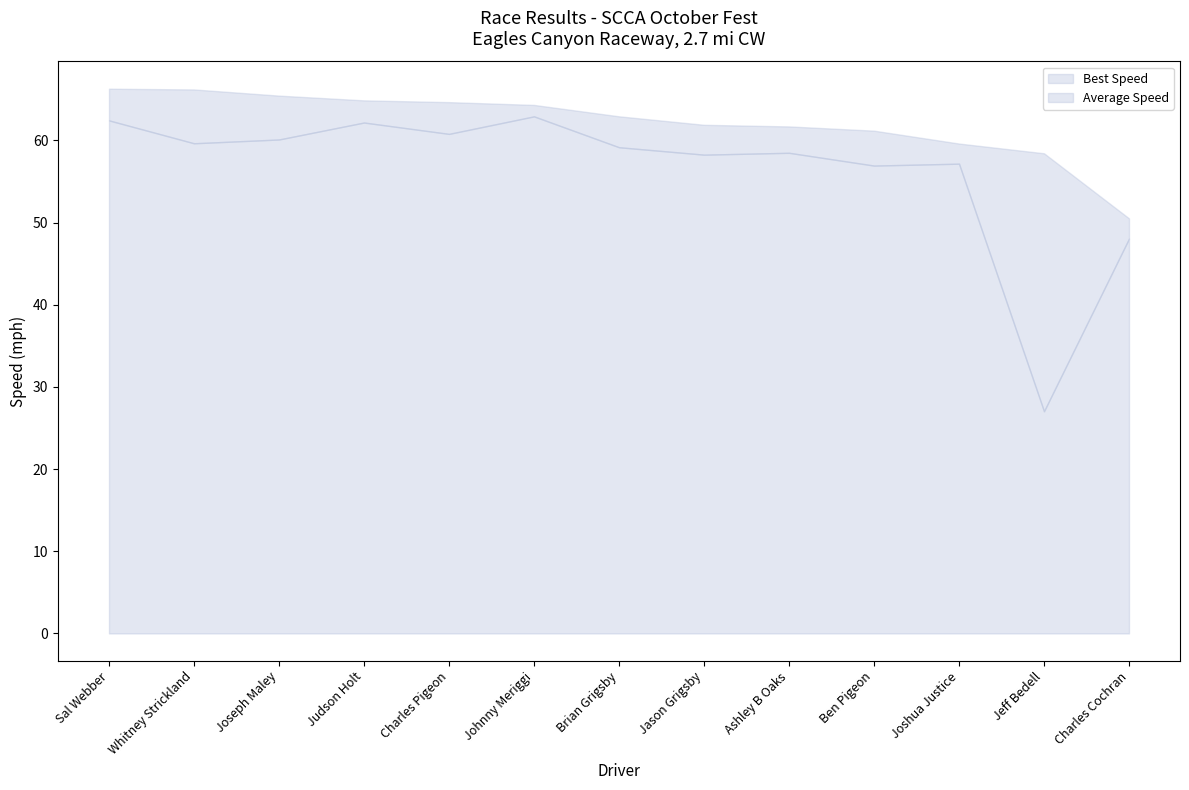

What is the total value across all series at Jeff Bedell?

58.4